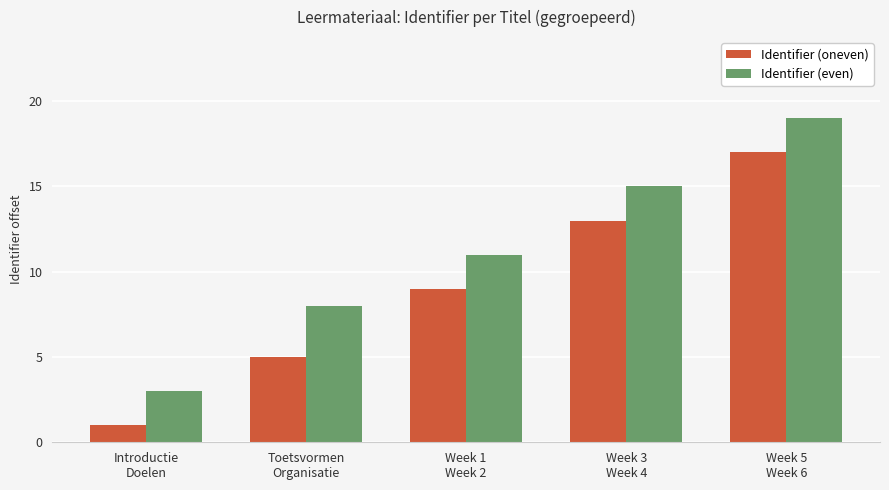

Reading left to right, extract all data points from this chart.

Identifier (oneven): Introductie
Doelen=1	Toetsvormen
Organisatie=5	Week 1
Week 2=9	Week 3
Week 4=13	Week 5
Week 6=17
Identifier (even): Introductie
Doelen=3	Toetsvormen
Organisatie=8	Week 1
Week 2=11	Week 3
Week 4=15	Week 5
Week 6=19